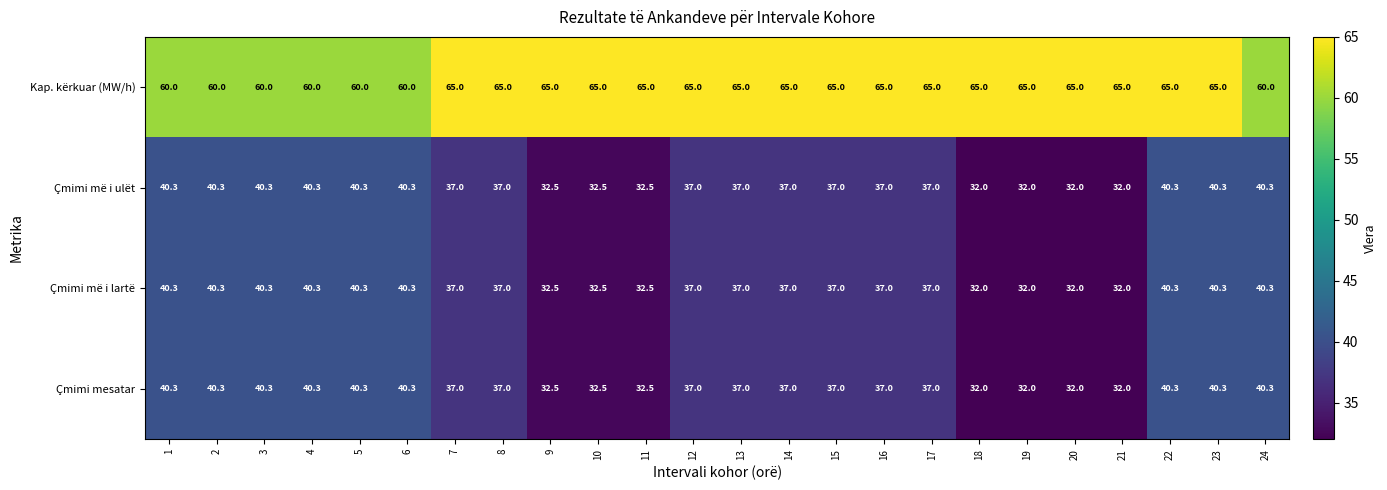

What is the lowest value of the Çmimi më i ulët series?

32.0